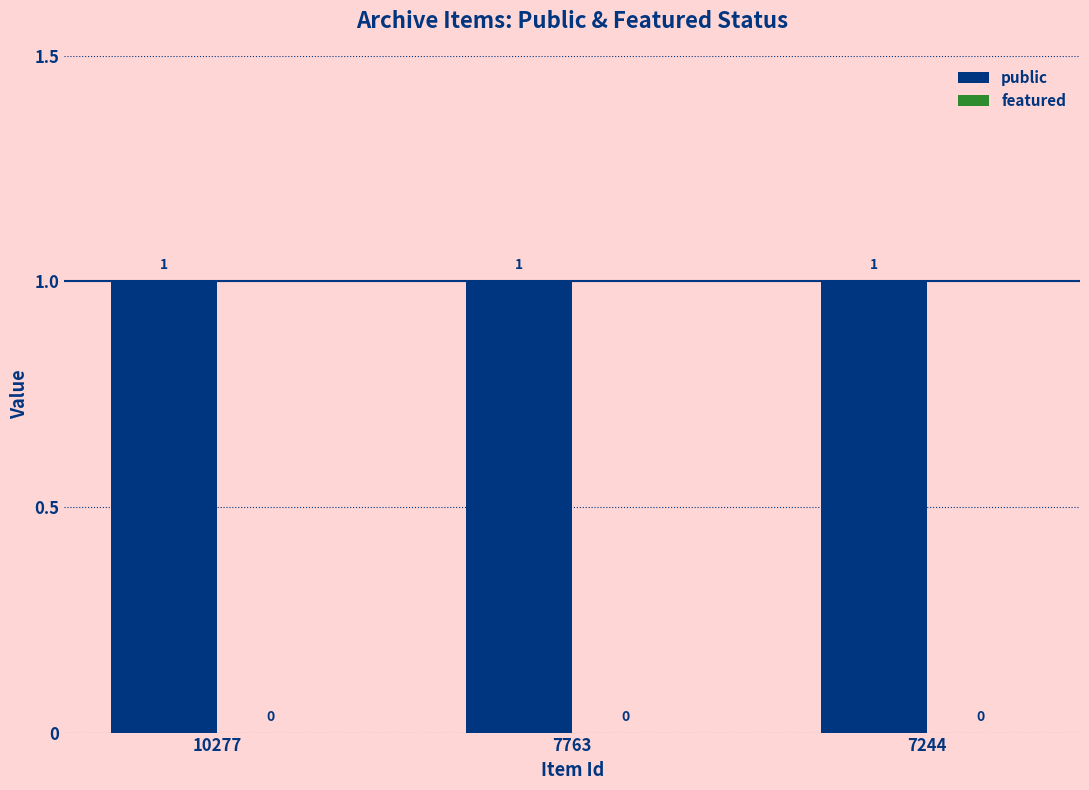

True or false: public has a value of 2 at 7763.

False